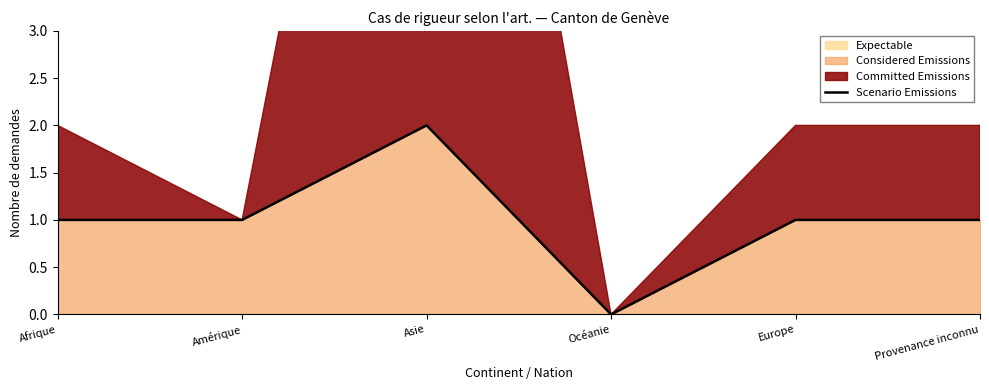

Which label corresponds to the largest value in the chart?

Asie